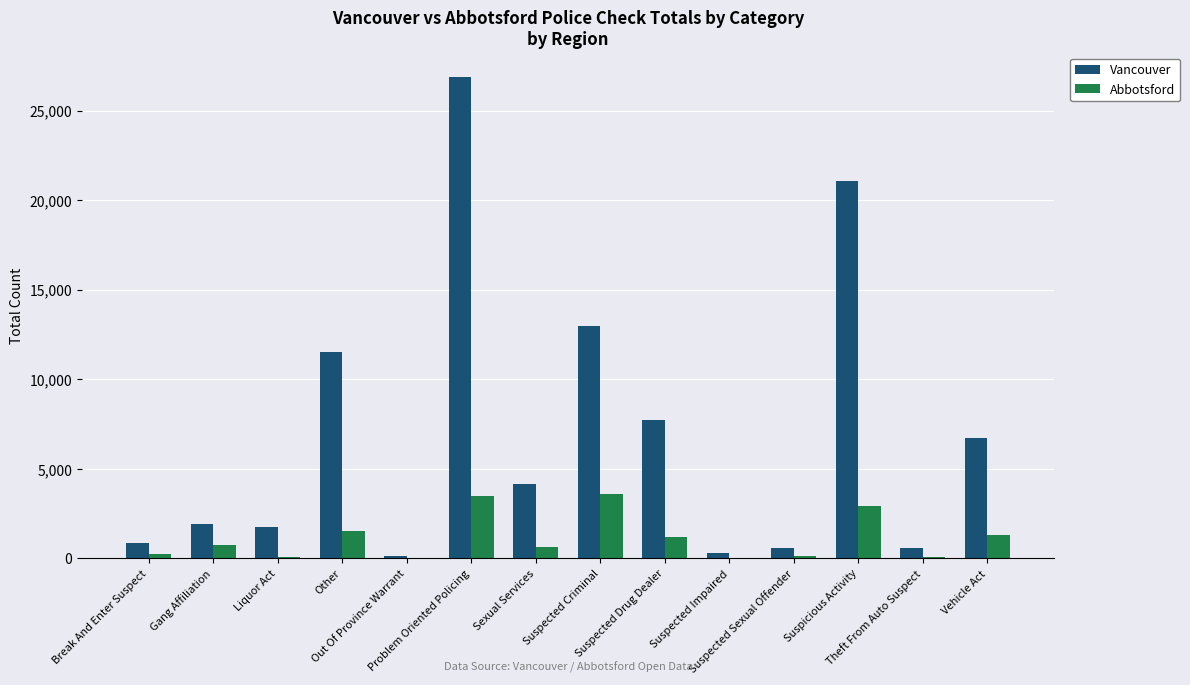

How many groups of bars are there?

14